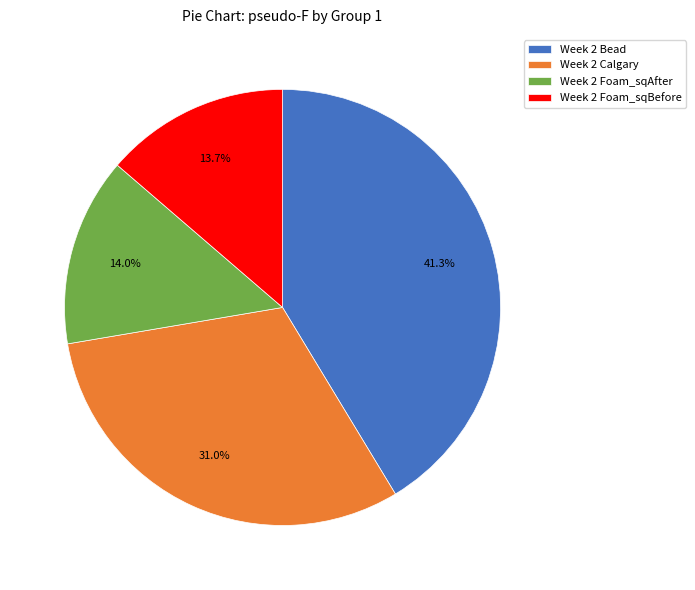

How many segments does this pie chart have?

4